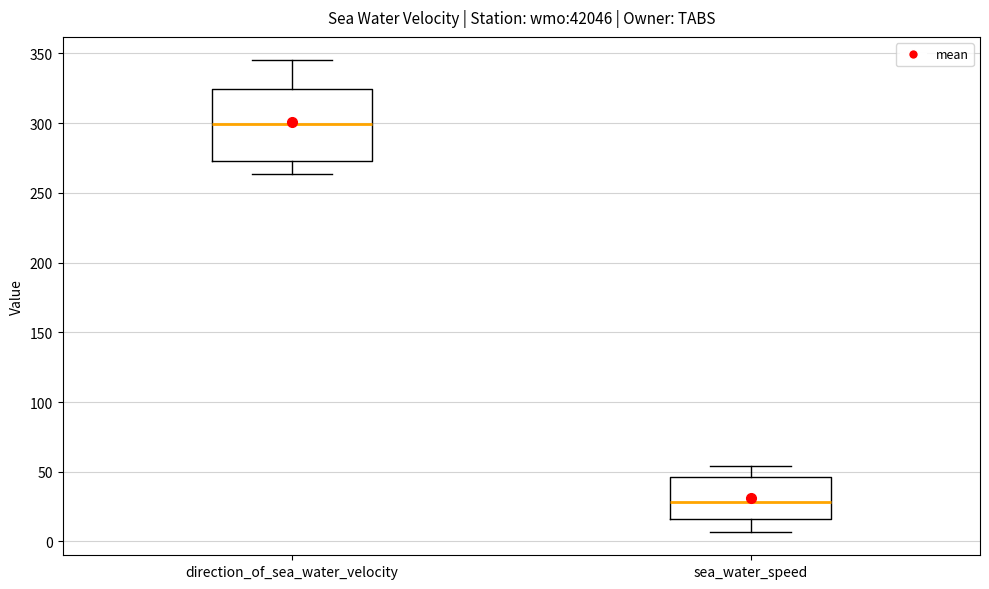

Reading left to right, transcribe this box plot: for each box, give where its median line is, the range the box spans, and where its two whiskers end, as read against the y-axis. The values are not printed on the chart, so give them approximately, as read against the axis.

direction_of_sea_water_velocity: median 300, box 275 to 325, whiskers 265 to 345
sea_water_speed: median 30, box 15 to 45, whiskers 5 to 55